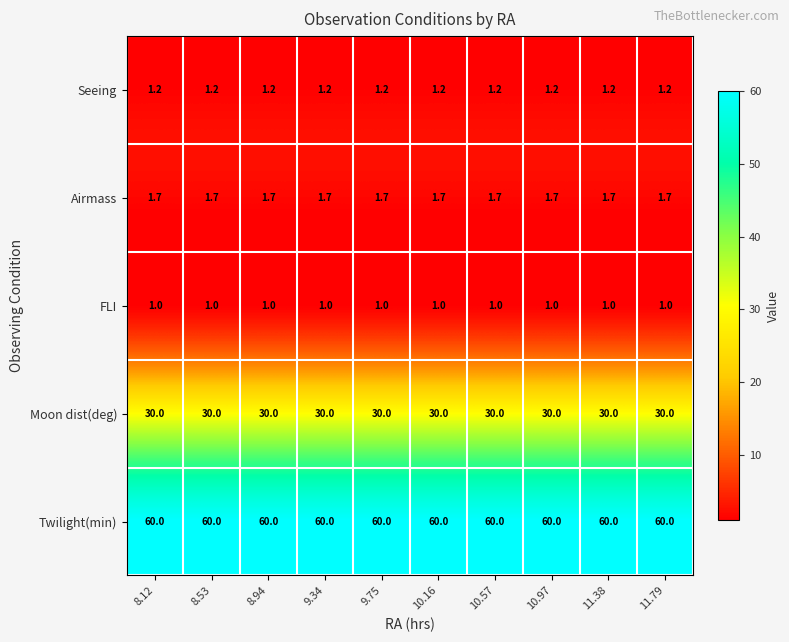

The value of FLI at 10.16 is 1.4. True or false?

False